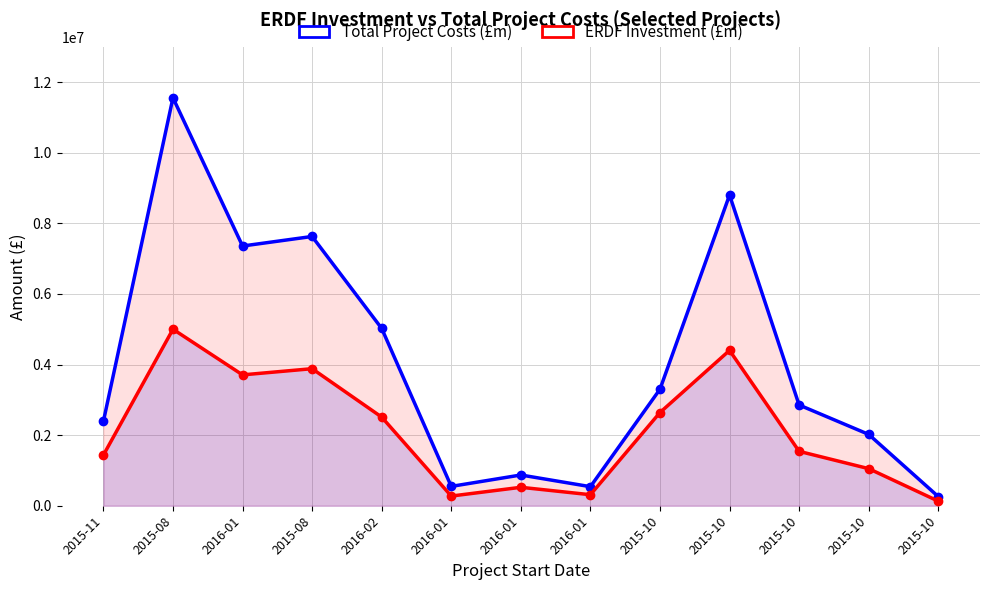

What is the difference between the highest and lowest values at 2016-01?

3650000